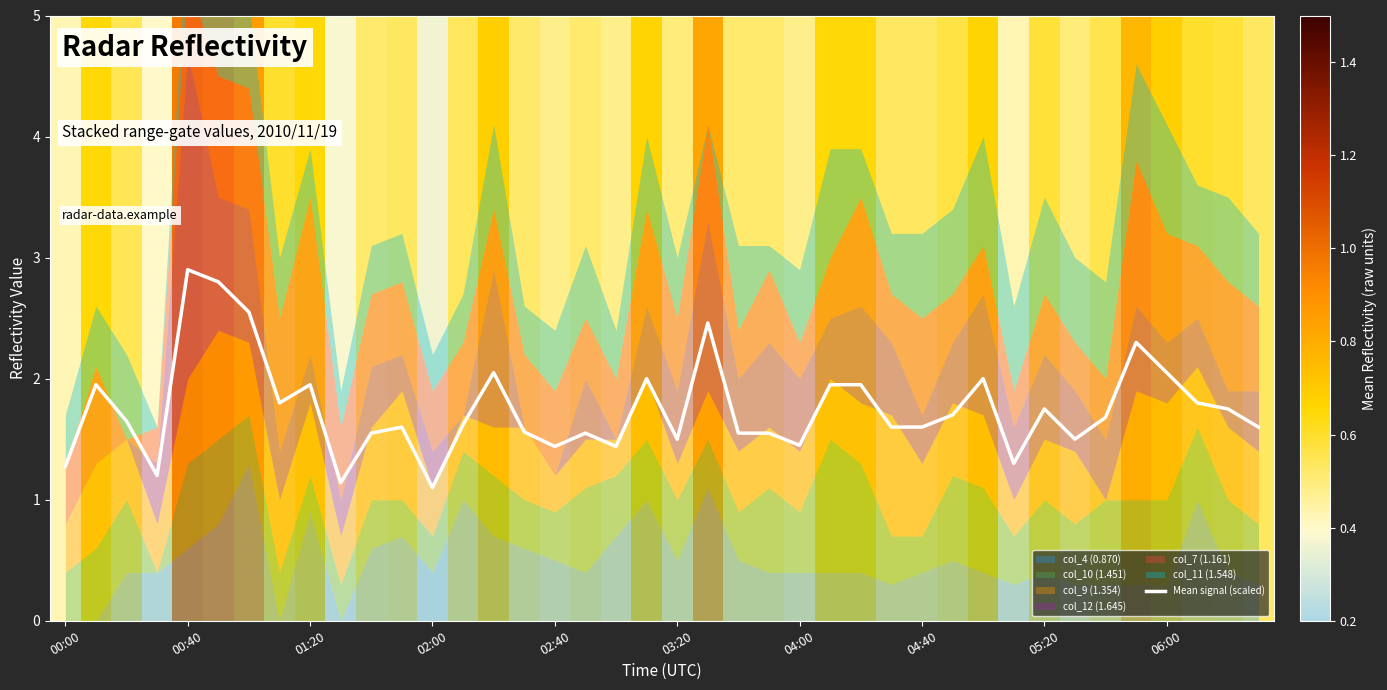

What is the average value?

1.8